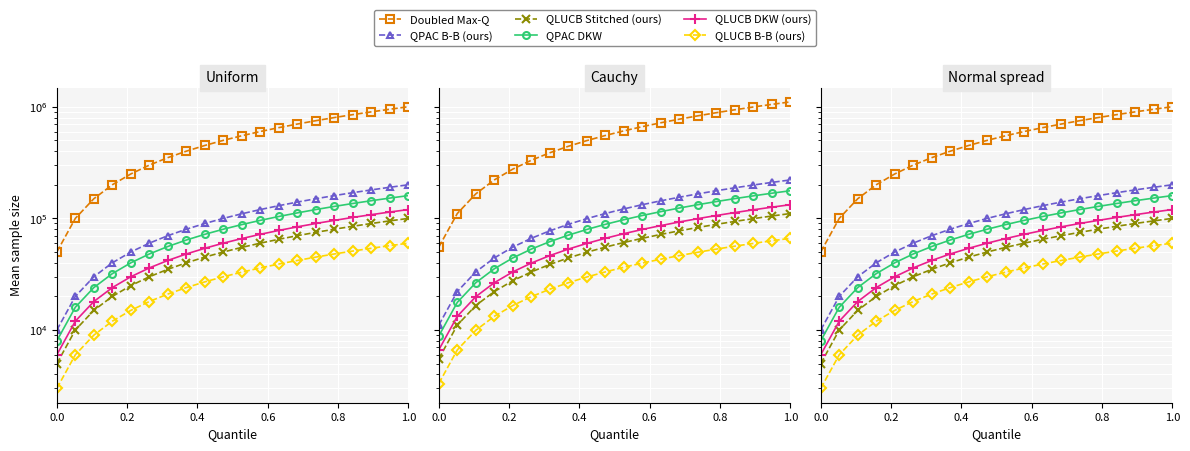

Which series has the largest total across all categories?

Doubled Max-Q